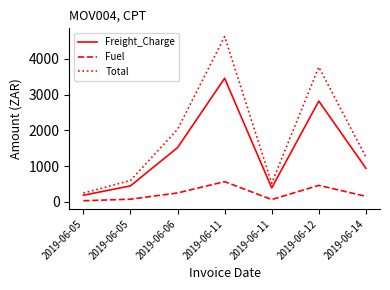

What is the minimum value shown in the chart?

30.0